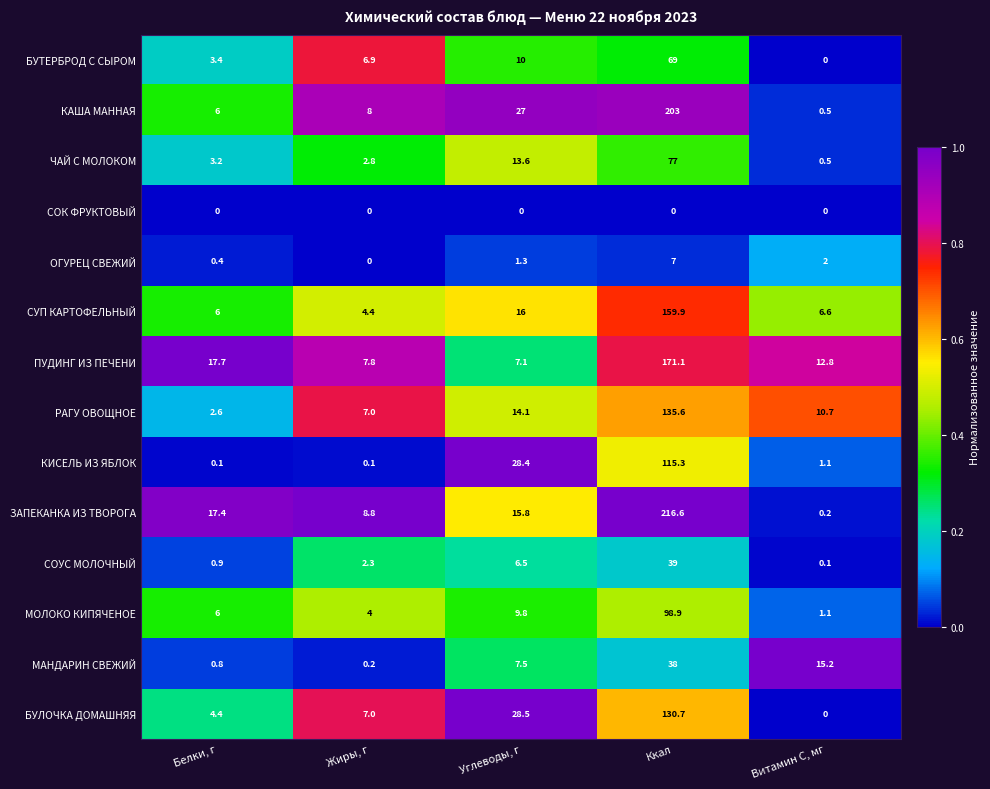

What is the difference between the maximum and minimum values in the БУЛОЧКА ДОМАШНЯЯ series?

130.7